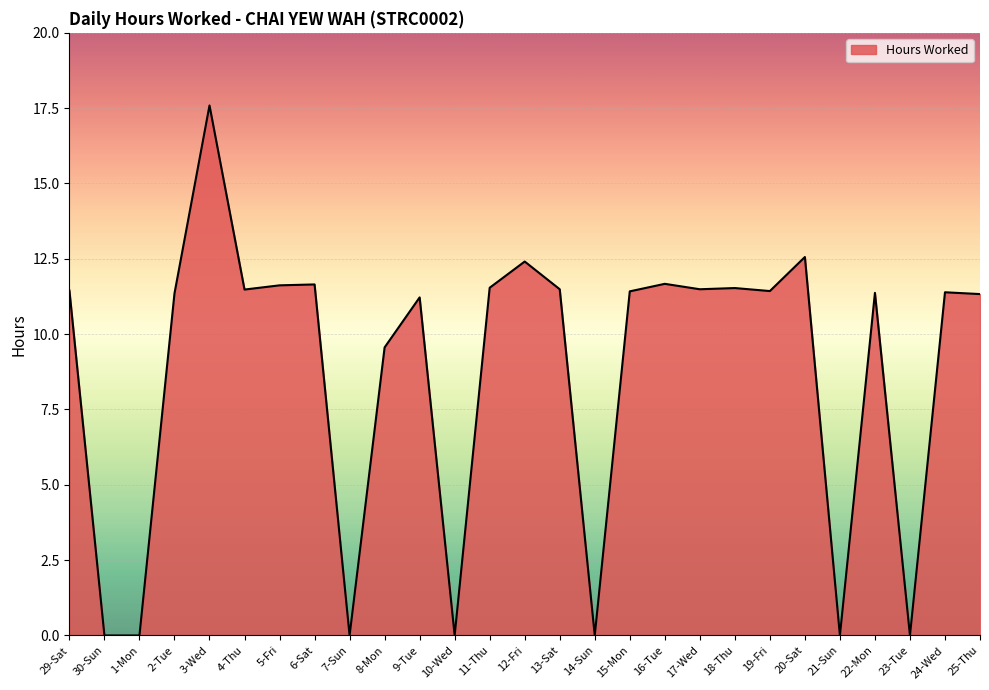

Is it true that the value at 7-Sun is 0.0?

True